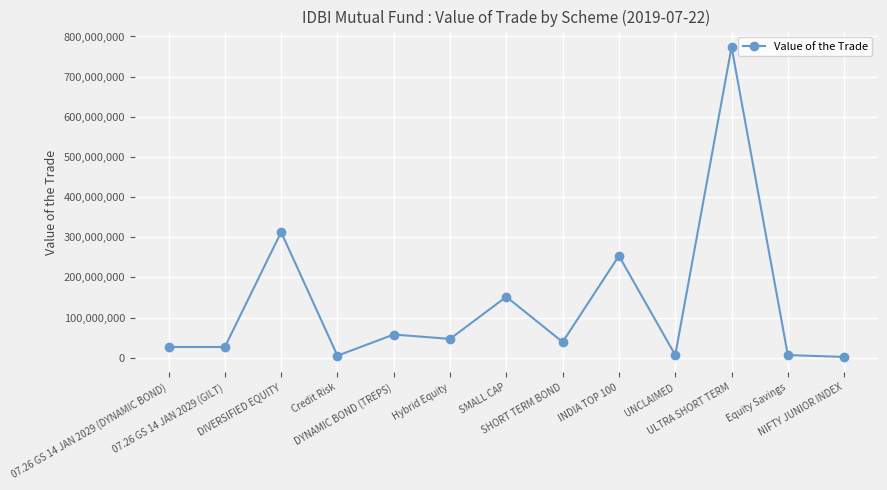

Where does the data first go above 38951304?

DIVERSIFIED EQUITY